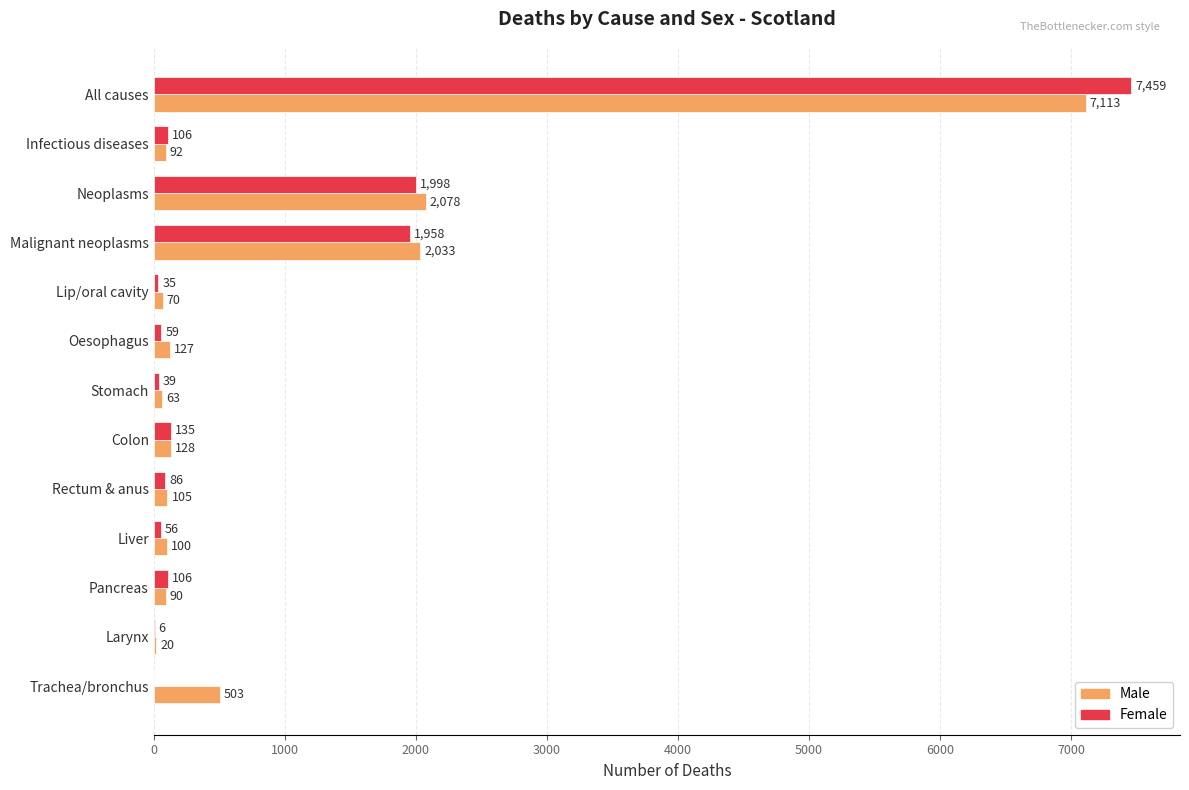

How many categories are shown in the chart?

13